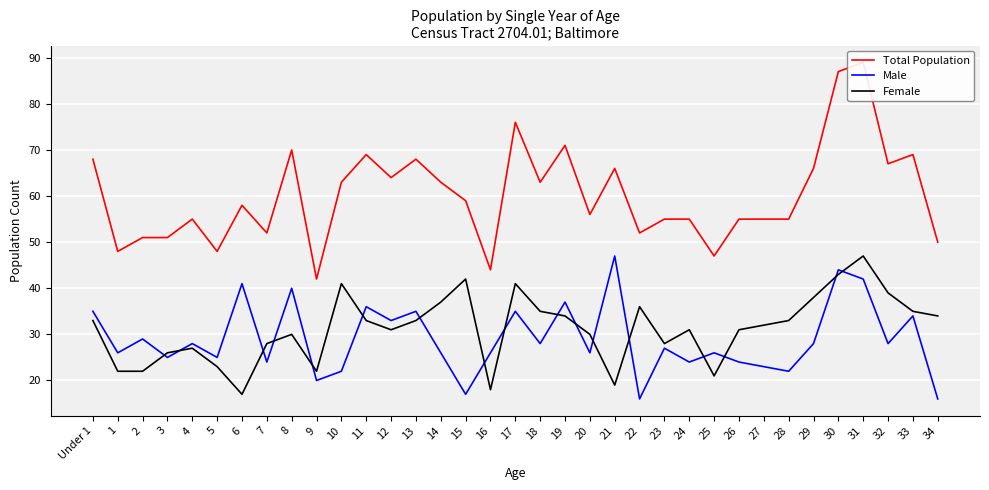

At which label does Female first exceed 32?

Under 1